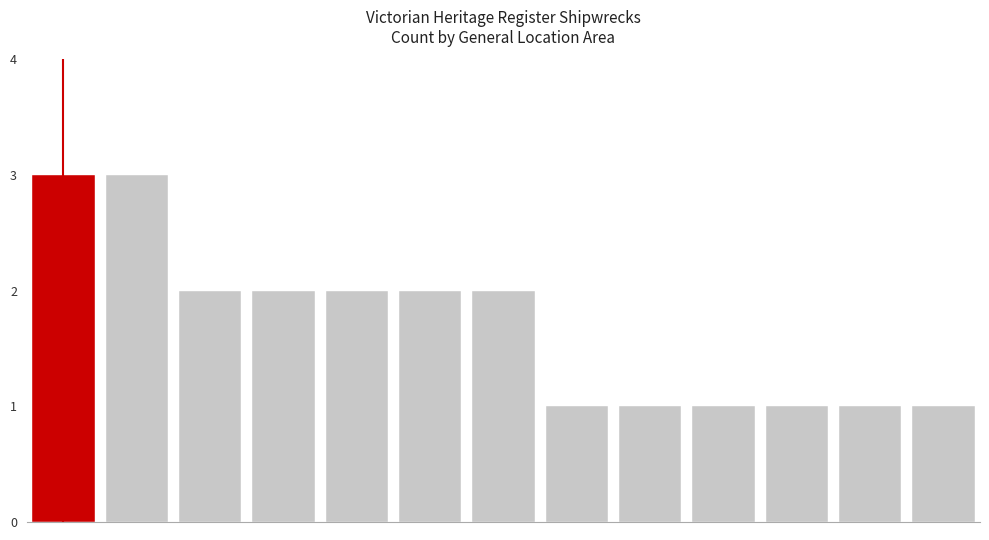

How many series are shown in this chart?

1